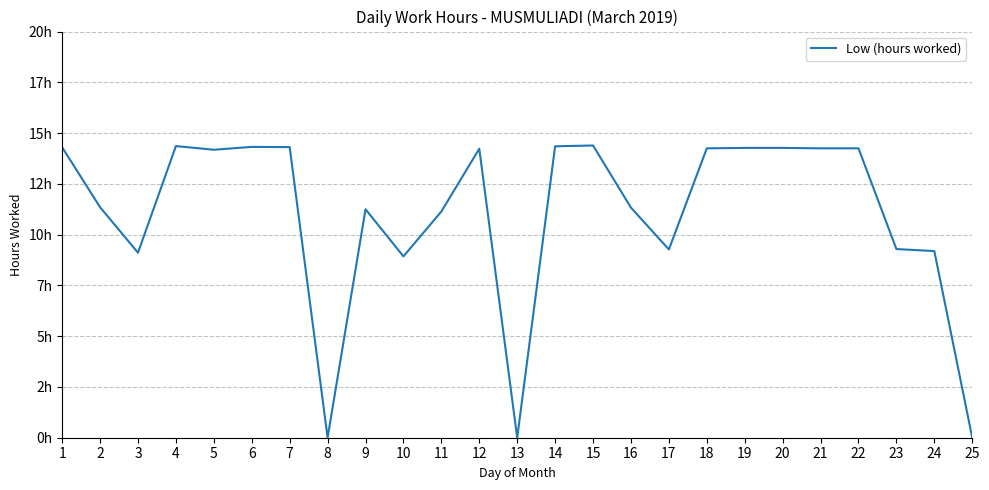

How many points are lower than both their immediate neighbors (excluding endpoints)?

6